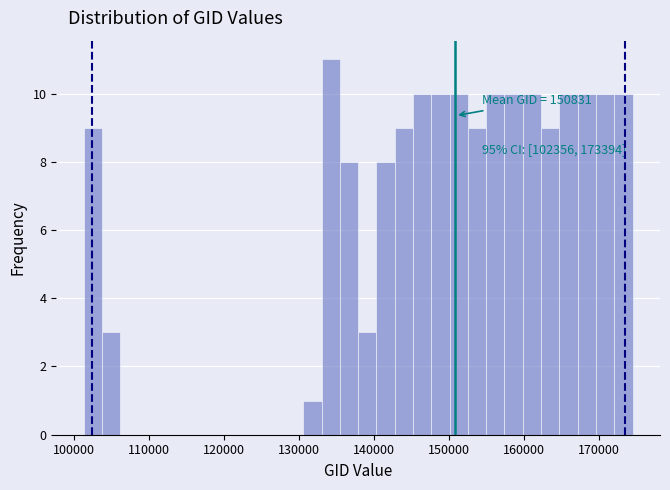

Around what value on the x-axis is the tallest bar? Give the approximate position of its centre, as read against the axis.

134000